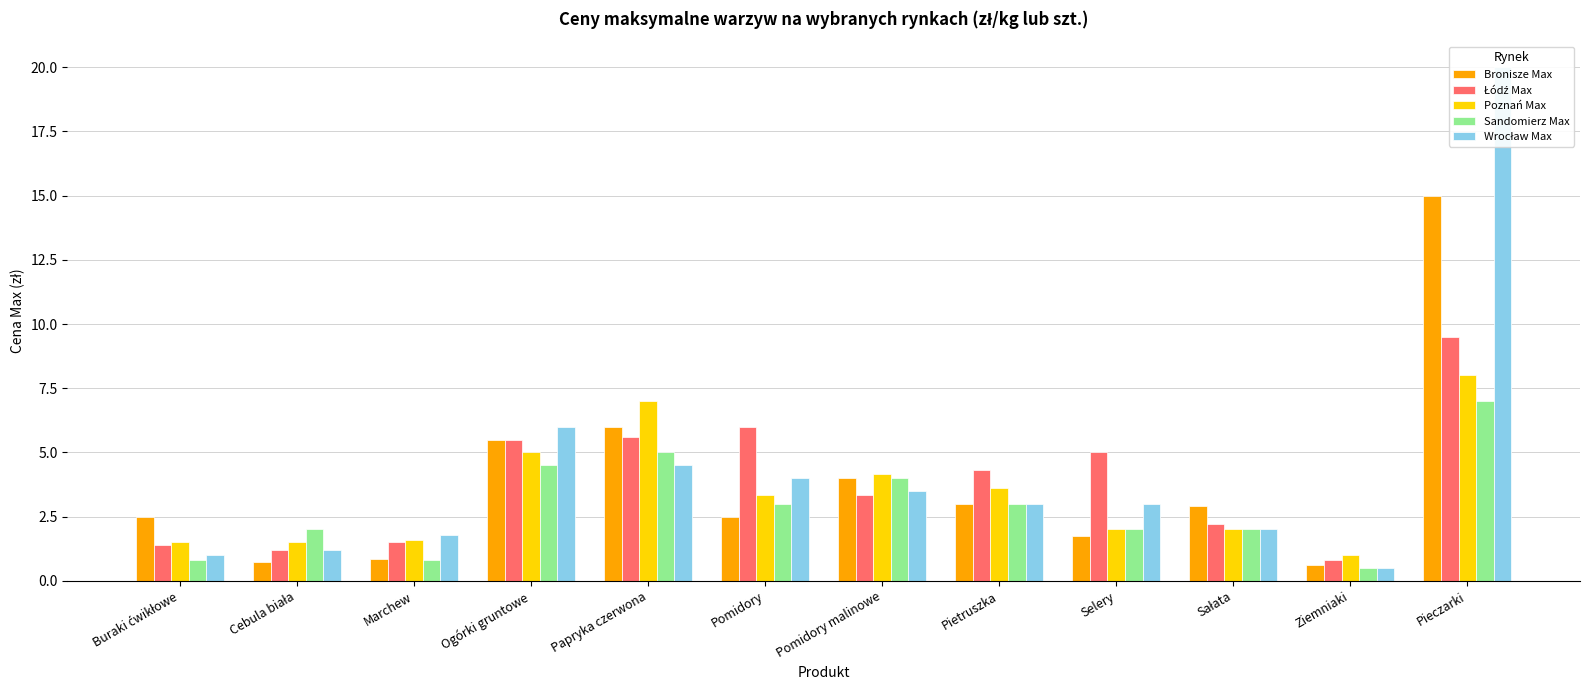

What is the average value of the Wrocław Max series?

4.2